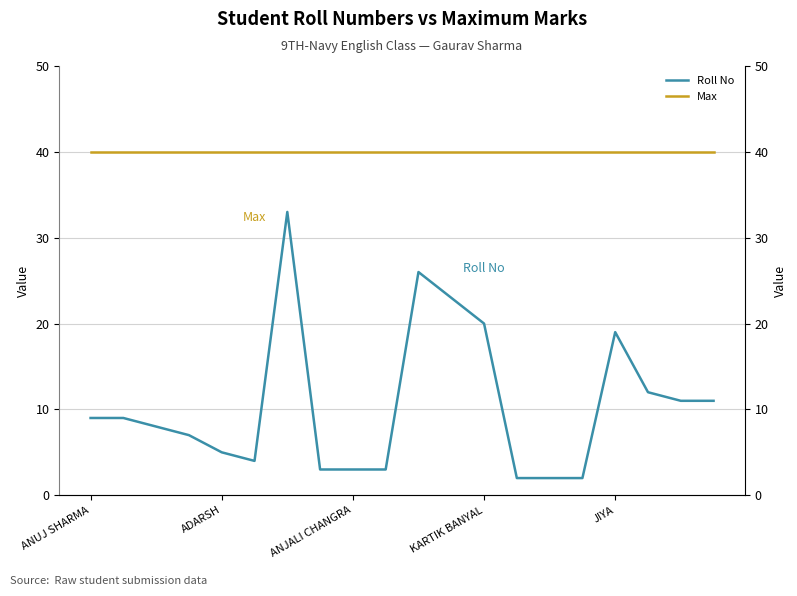

What is the total value across all series at 11?

63